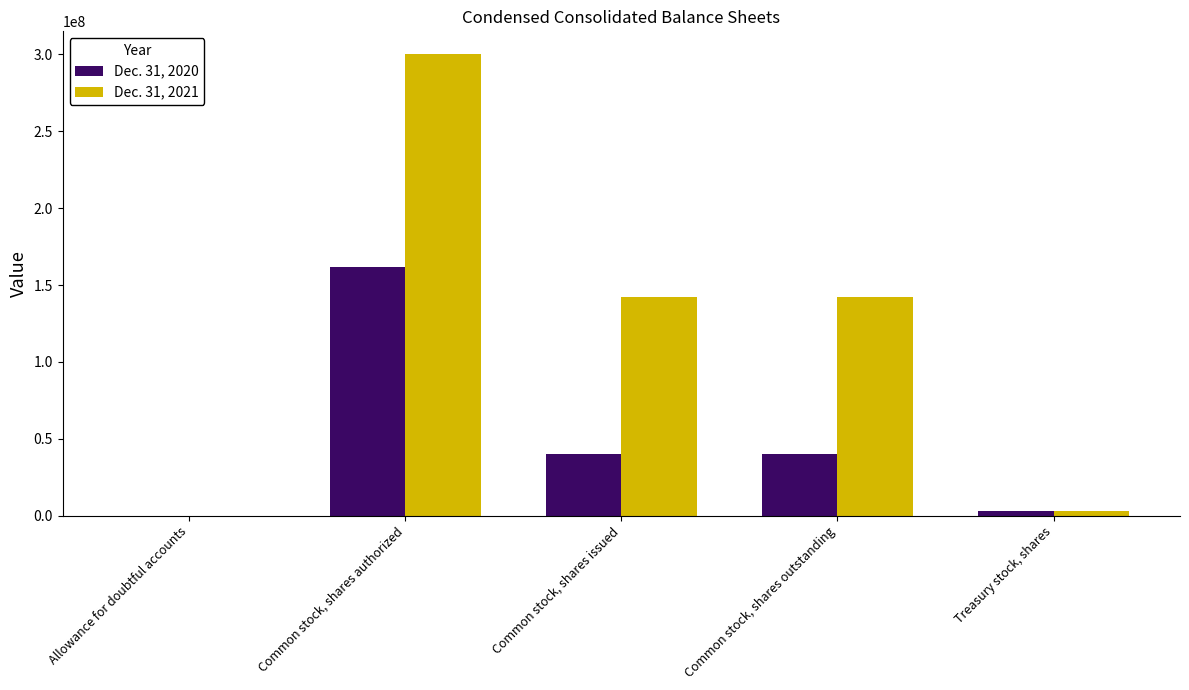

Is the value of Dec. 31, 2021 at Common stock, shares authorized greater than the value of Dec. 31, 2020 at Common stock, shares outstanding?

Yes